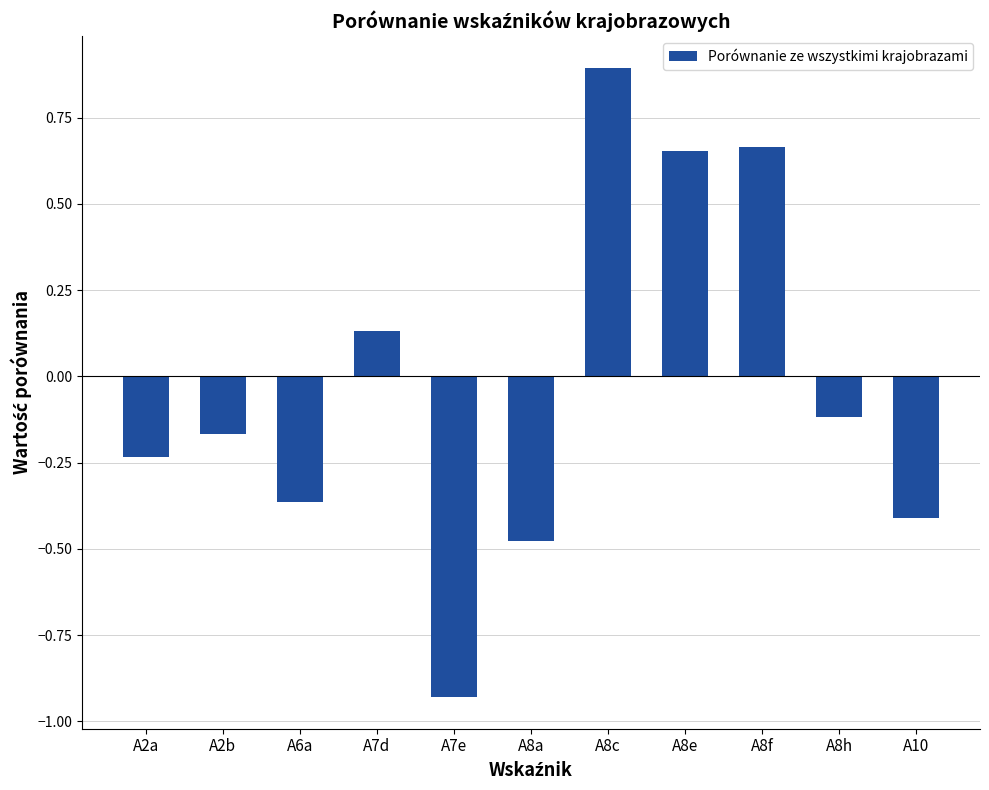

How many negative values are there?

7